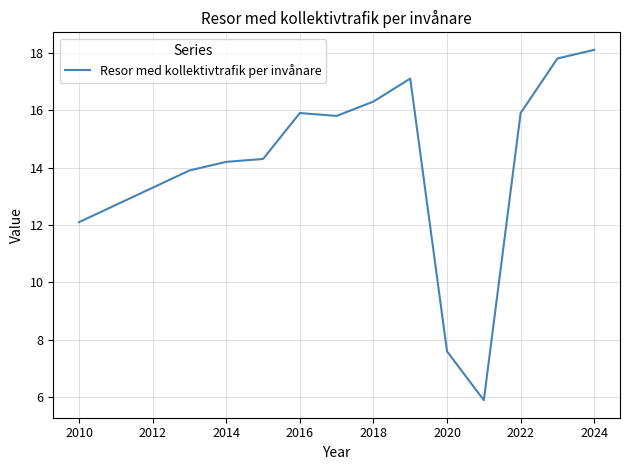

What is the greatest value displayed?

18.1